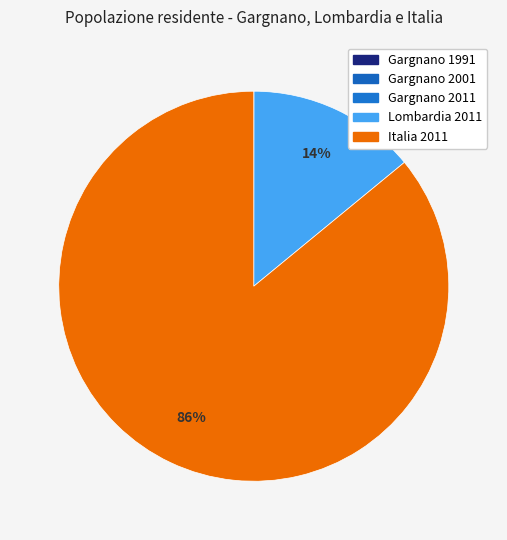

To the nearest percent, what is the difference between the largest and smallest slice percentages?

86%